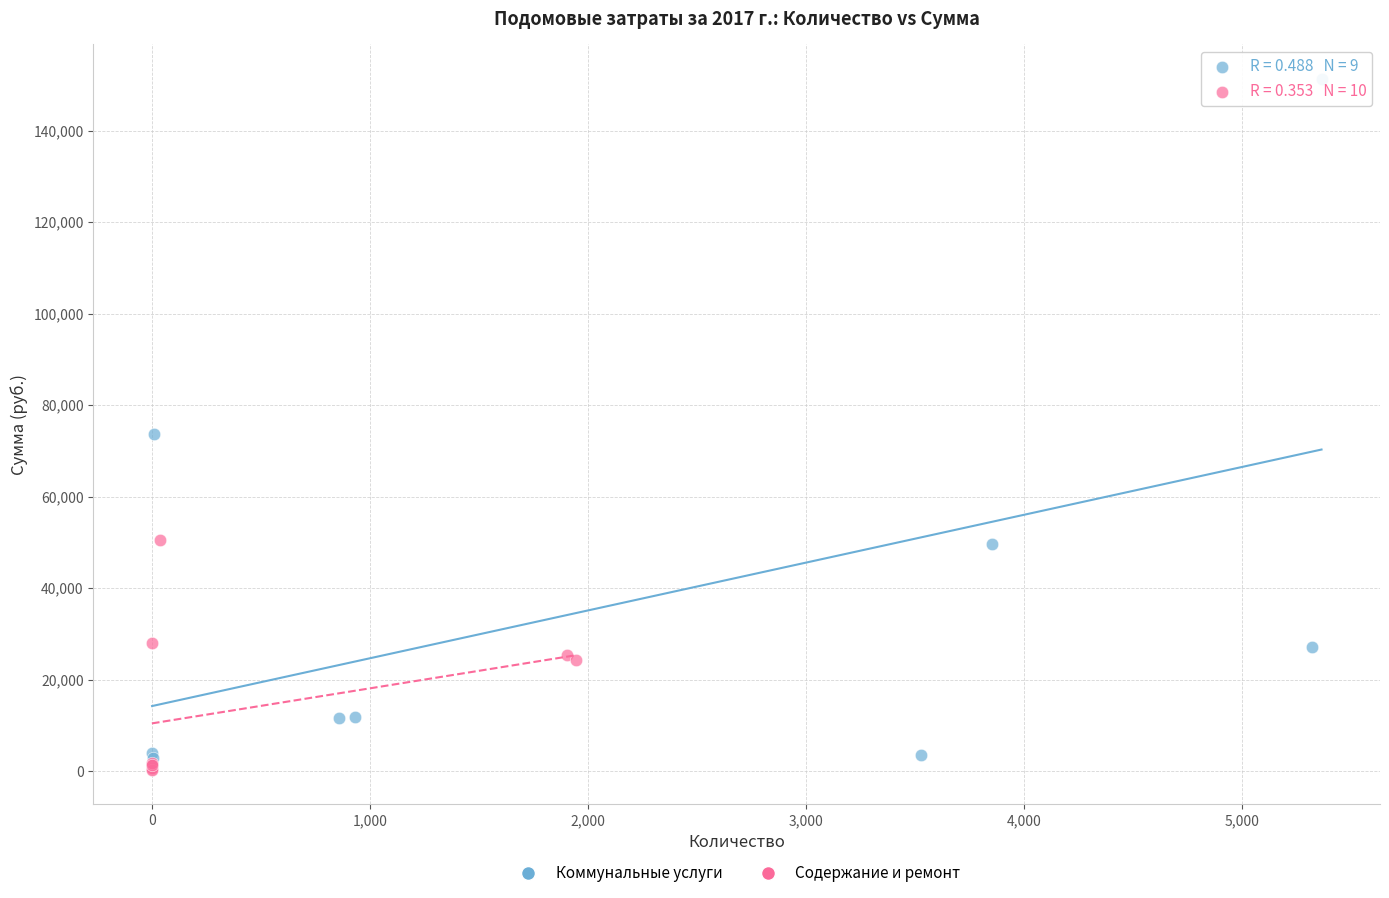

Which series has the widest spread of Y values?

Коммунальные услуги